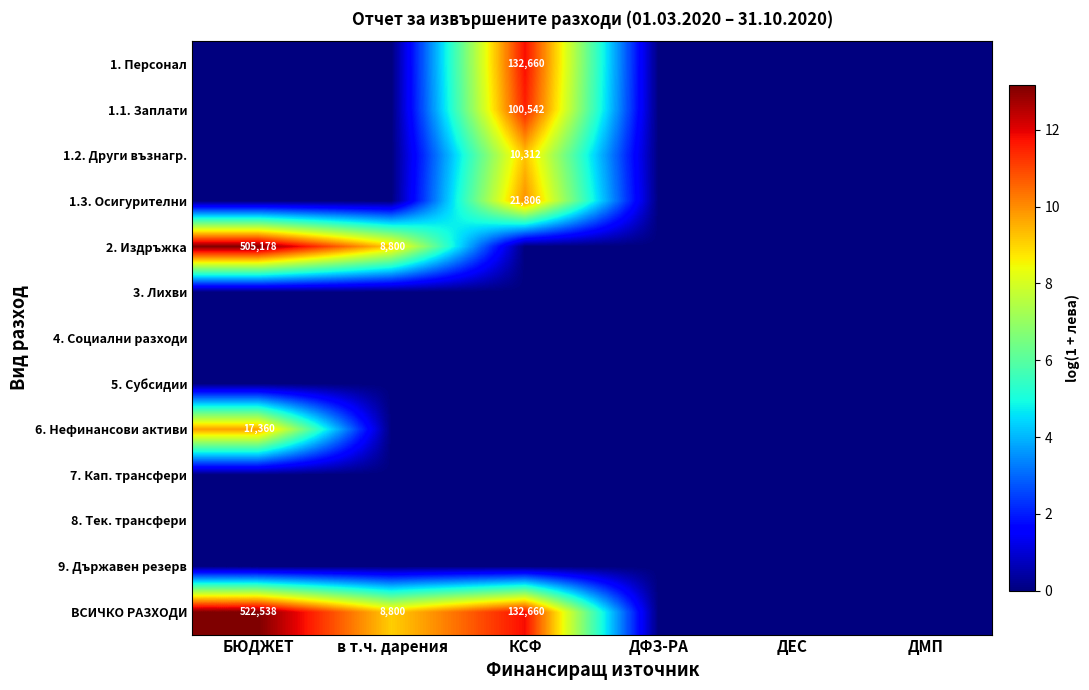

The value of 1.2. Други възнагр. at КСФ is 10312. True or false?

True